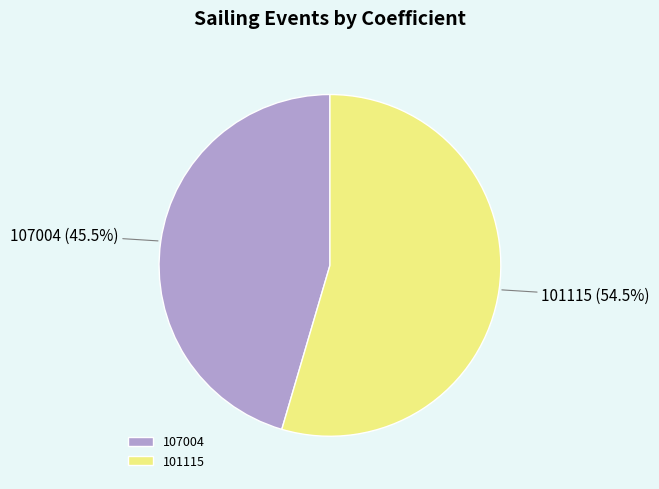

Which category accounts for the majority?

101115